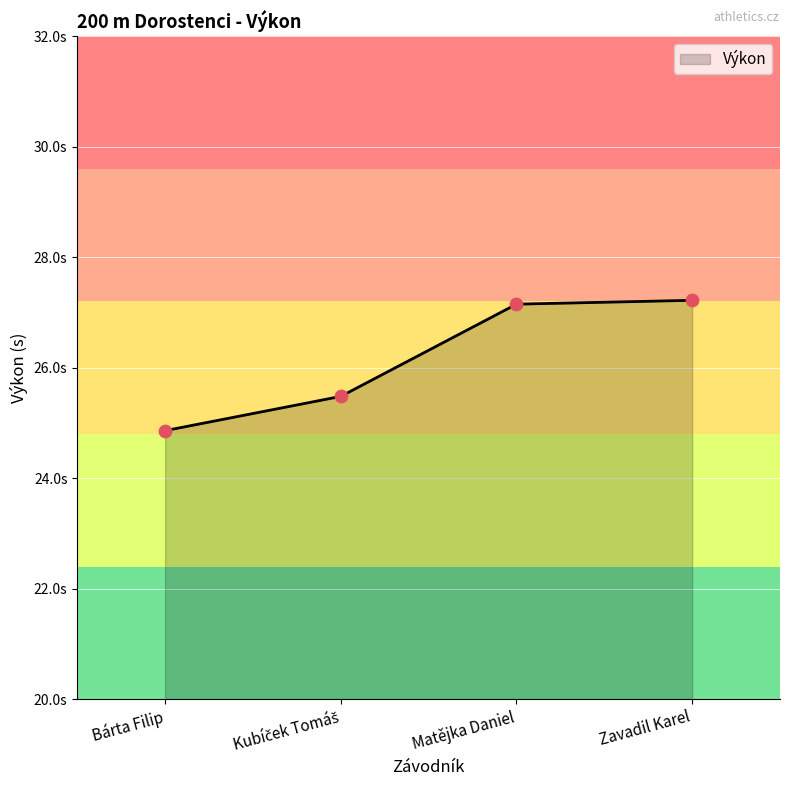

What is the ratio of the value at Bárta Filip to the value at Zavadil Karel?

0.9